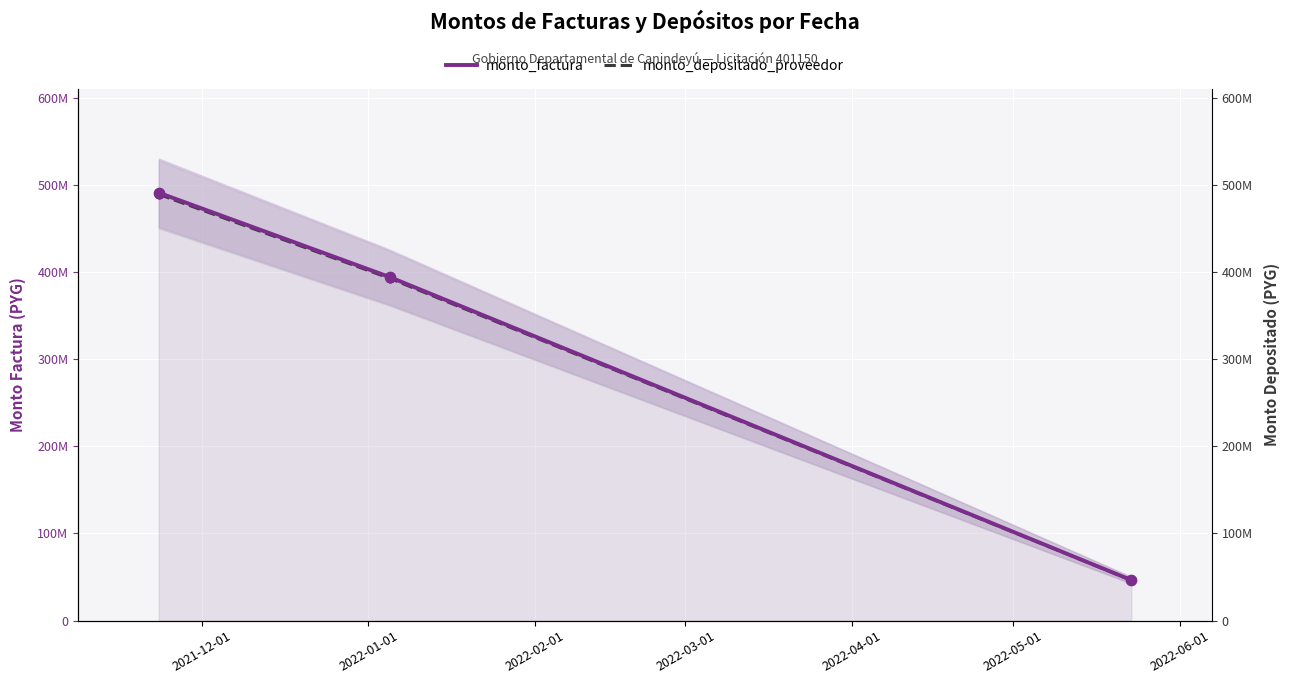

At how many categories does at least one series exceed 219477494?

2